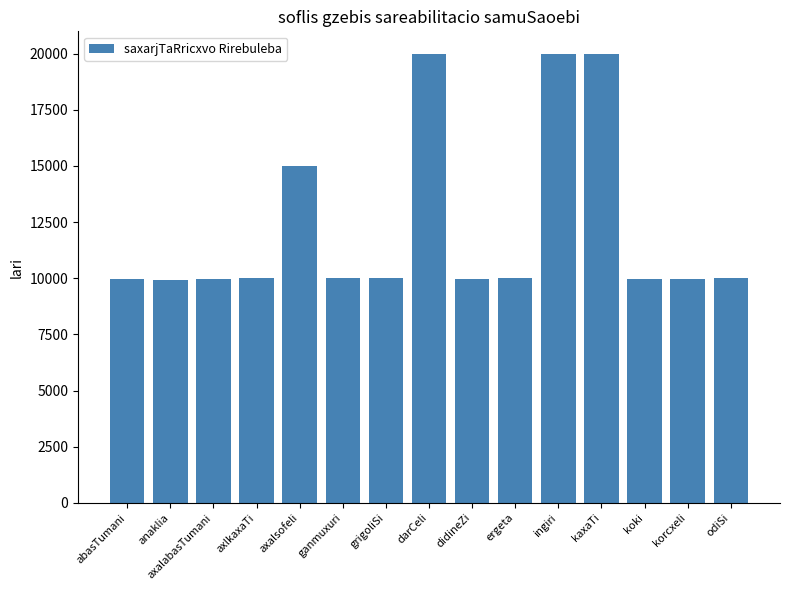

What is the approximate value at kaxaTi?

19987.6